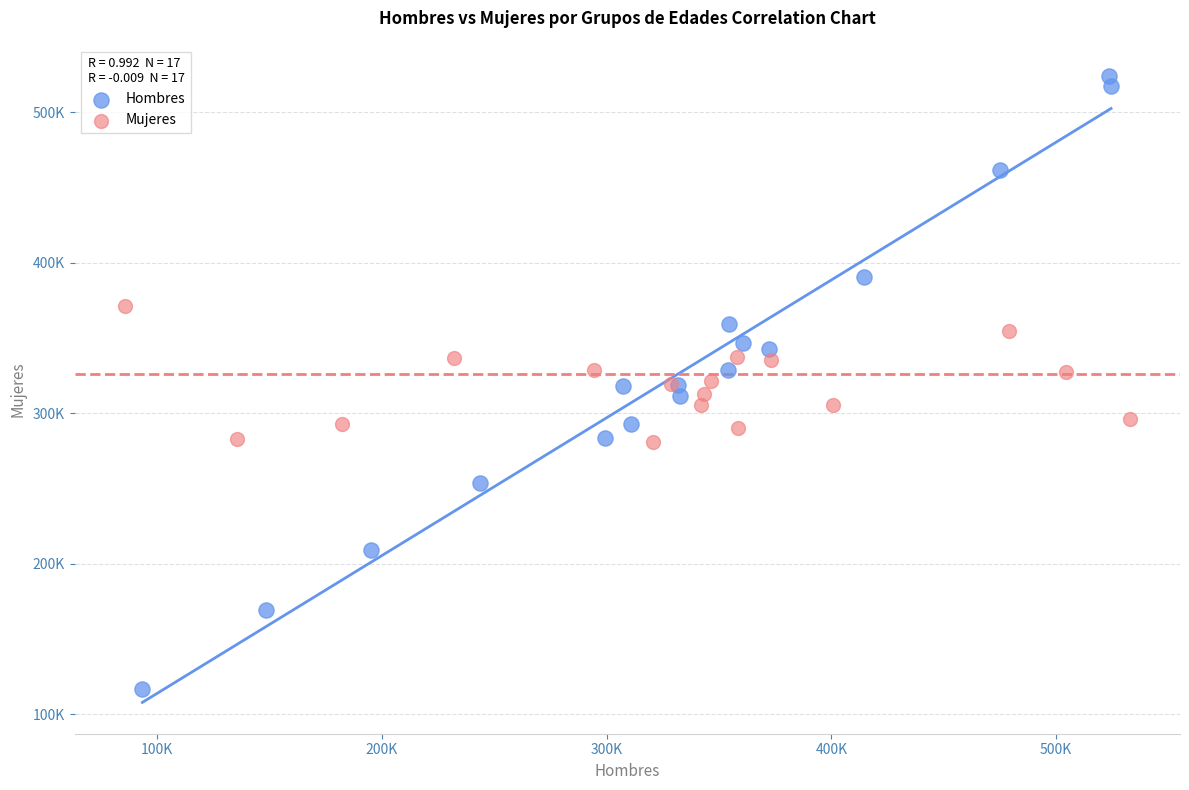

What are all the series names shown in the legend?

Hombres, Mujeres